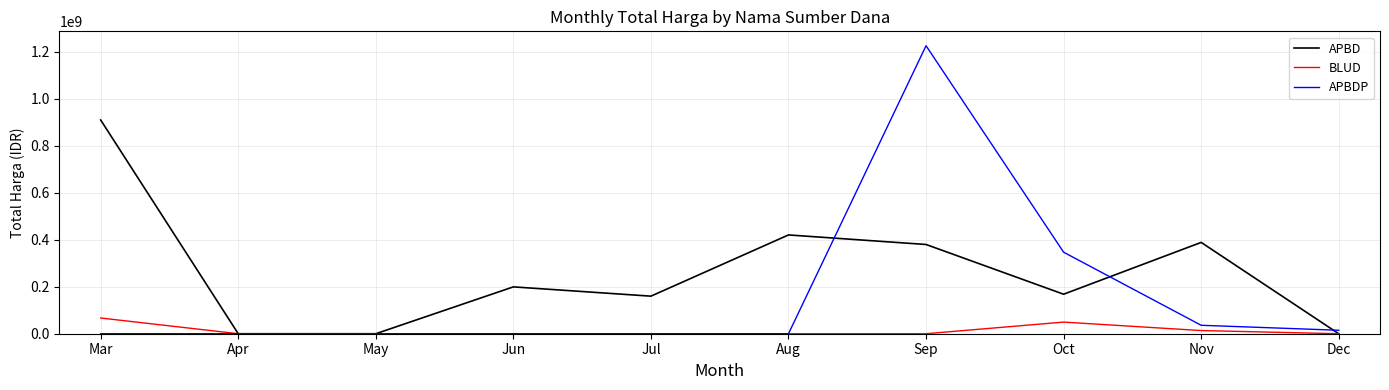

Which series changed the most between Jun and Oct?

APBDP